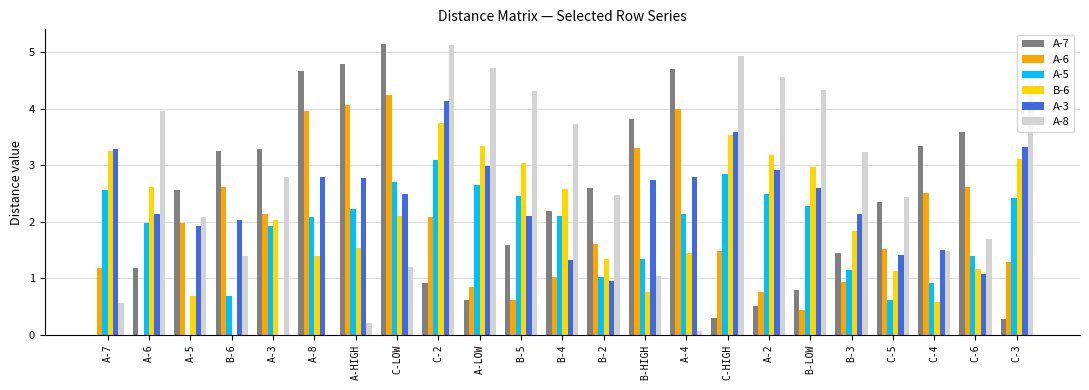

The value of A-3 at A-8 is 3.7. True or false?

False